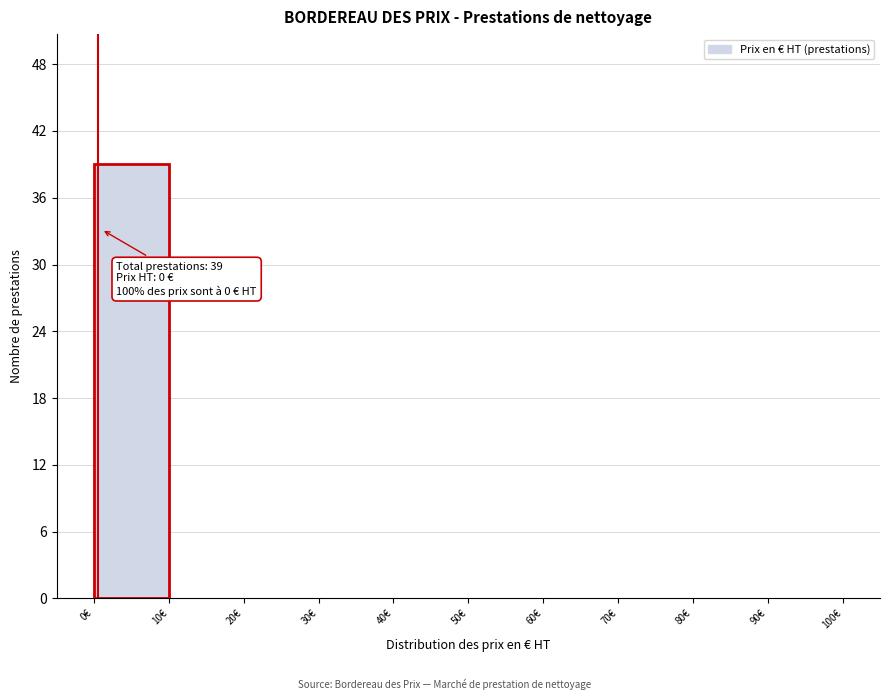

Over which range of the x-axis is the bar tallest?

0 to 10